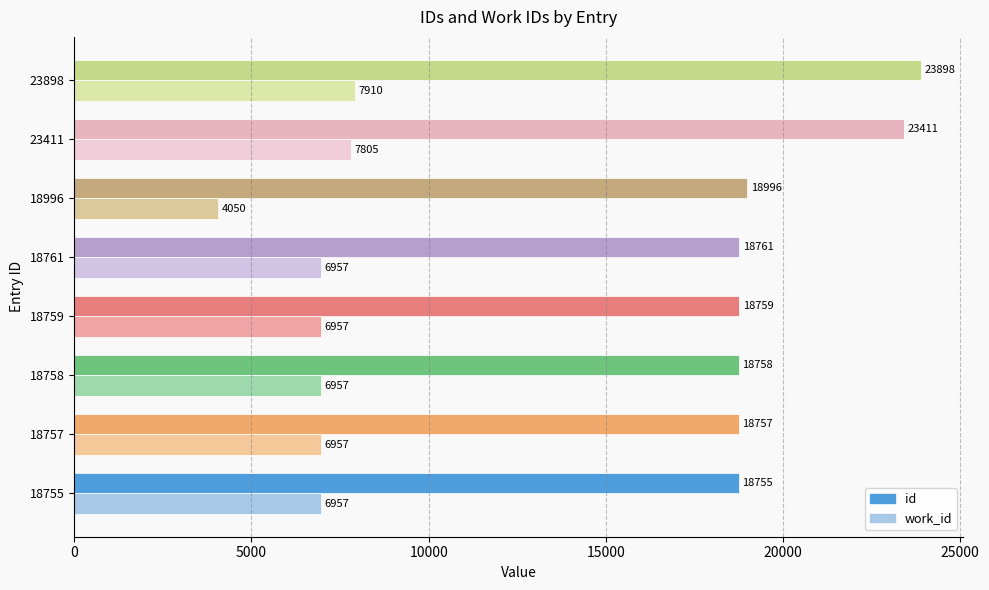

The id series shows 23411 at 23411. True or false?

True